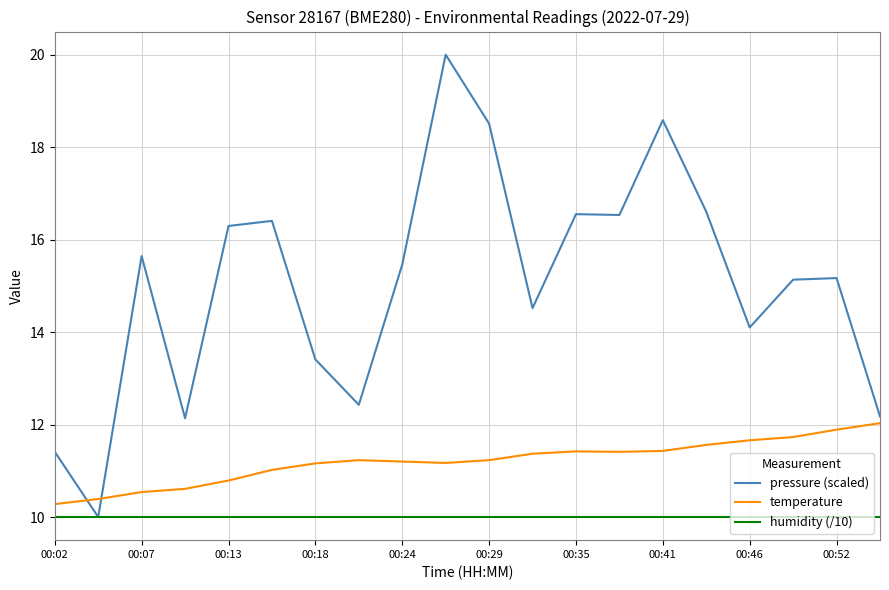

List the series in order of their overall mean, lowest first.

humidity (/10), temperature, pressure (scaled)